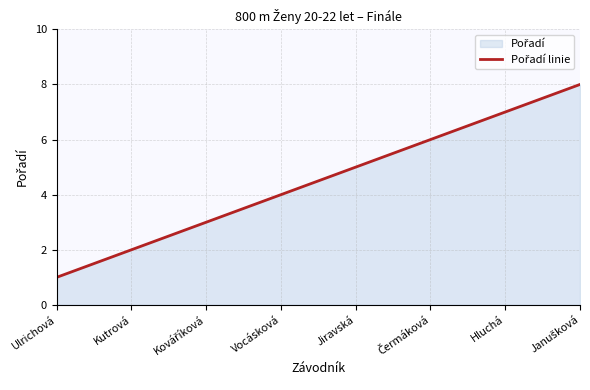

Reading left to right, extract all data points from this chart.

1	2	3	4	5	6	7	8